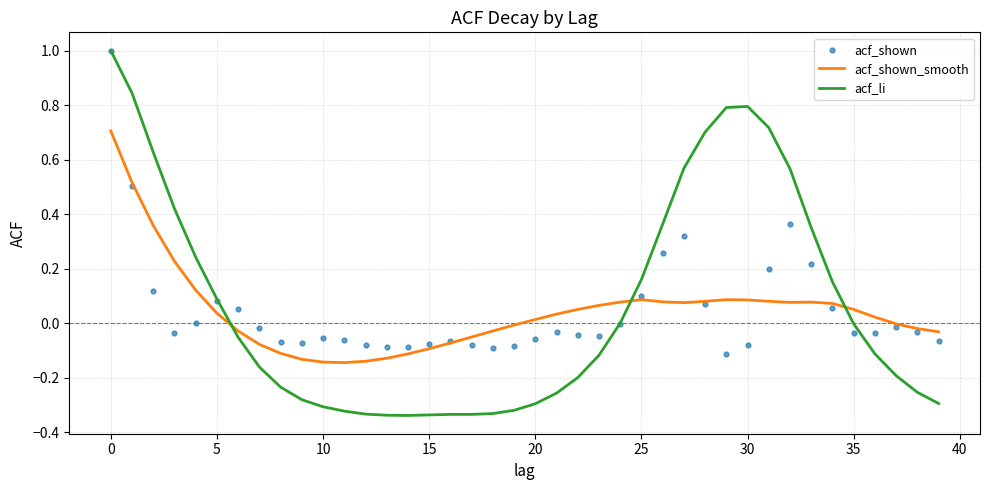

Which series has the largest Y range (max minus min)?

acf_li